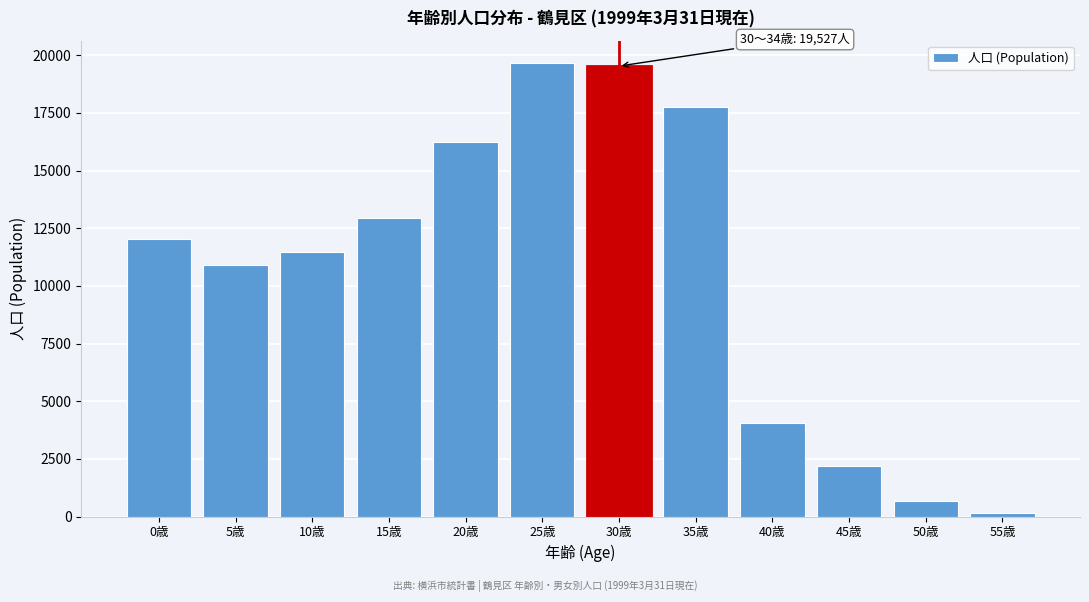

Reading left to right, list all the values displayed in this chart.

0歳=12046	5歳=10912	10歳=11454	15歳=12923	20歳=16240	25歳=19646	30歳=19527	35歳=17758	40歳=4042	45歳=2197	50歳=668	55歳=147